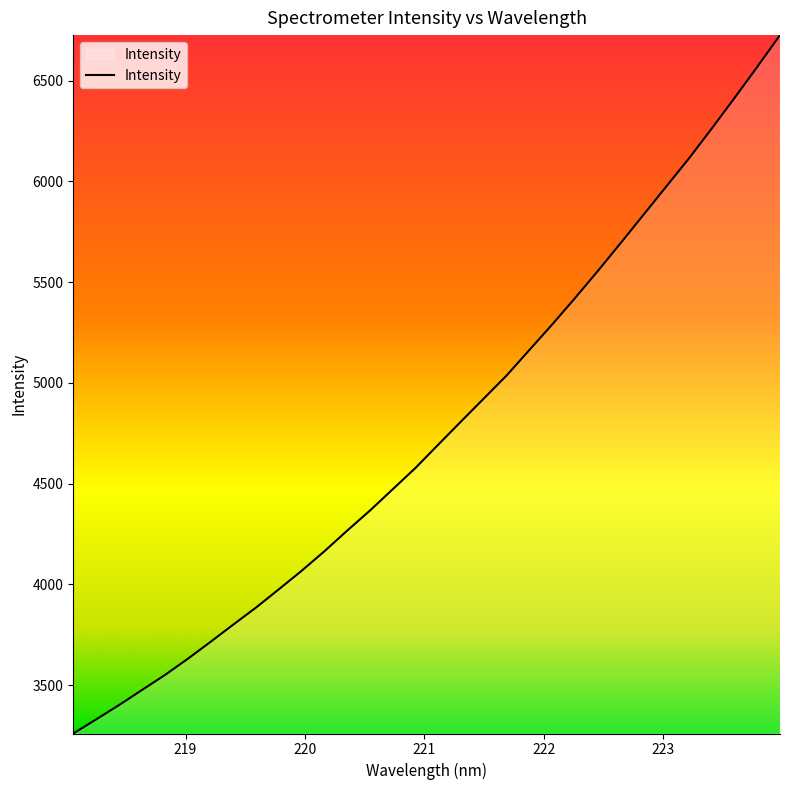

What is the difference between the maximum and minimum values?

3464.7